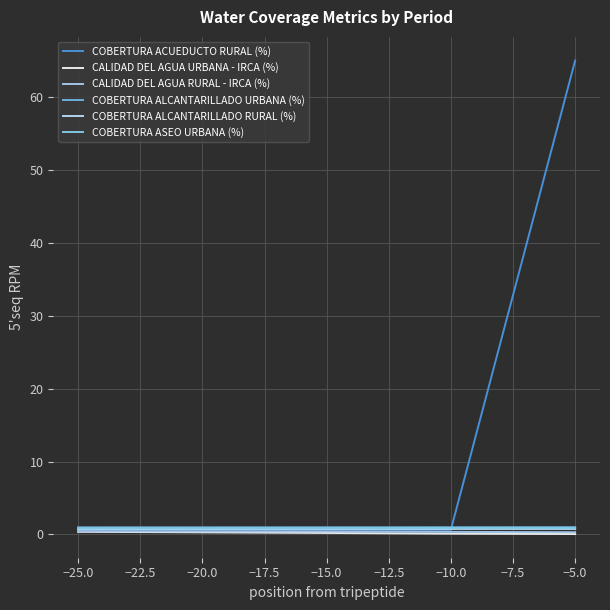

What is the average value of the COBERTURA ALCANTARILLADO URBANA (%) series?

1.0